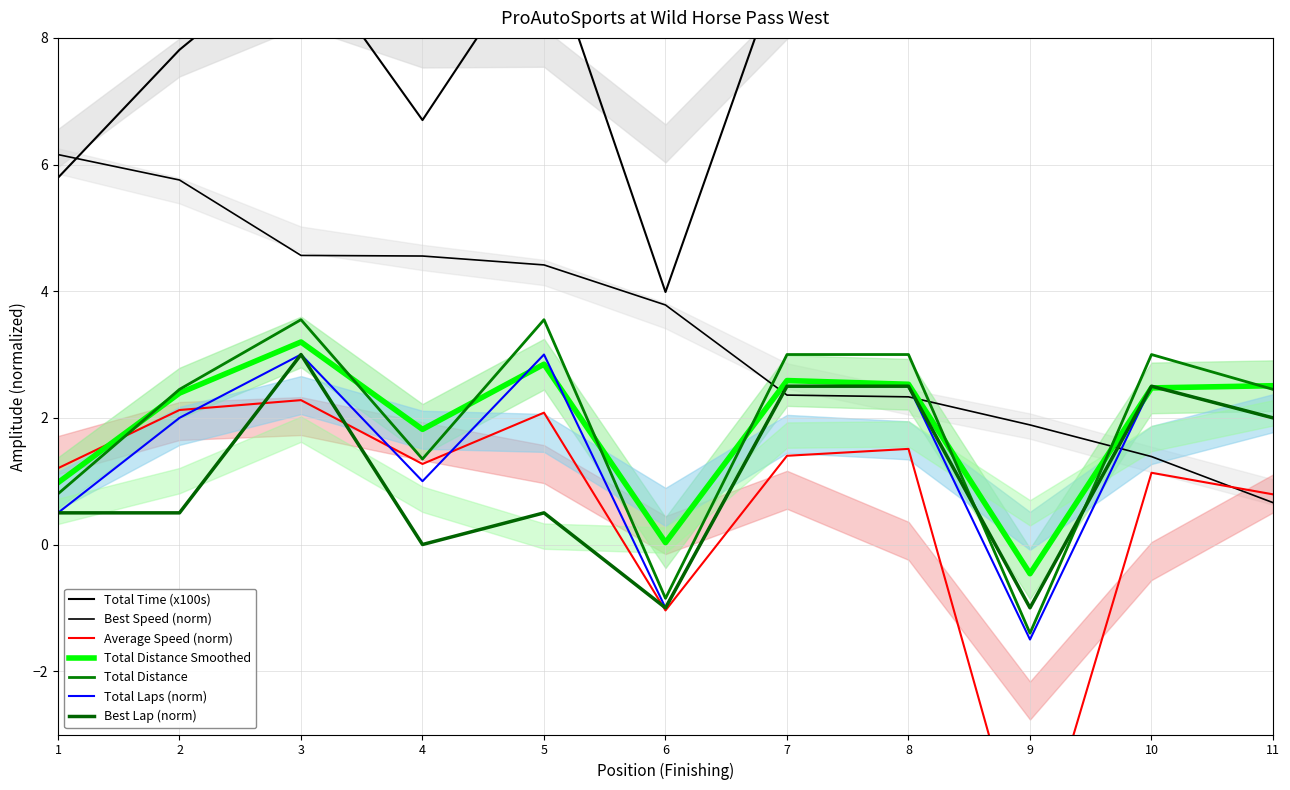

Is the value of Best Lap at 5 greater than the value of Total Time at 9?

No